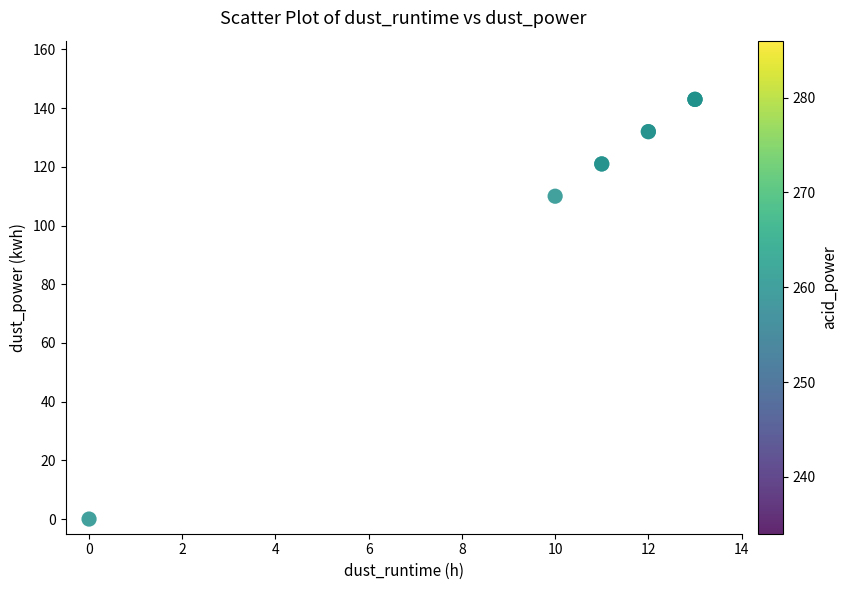

What Y value in the scatter plot is closest to 71?

110